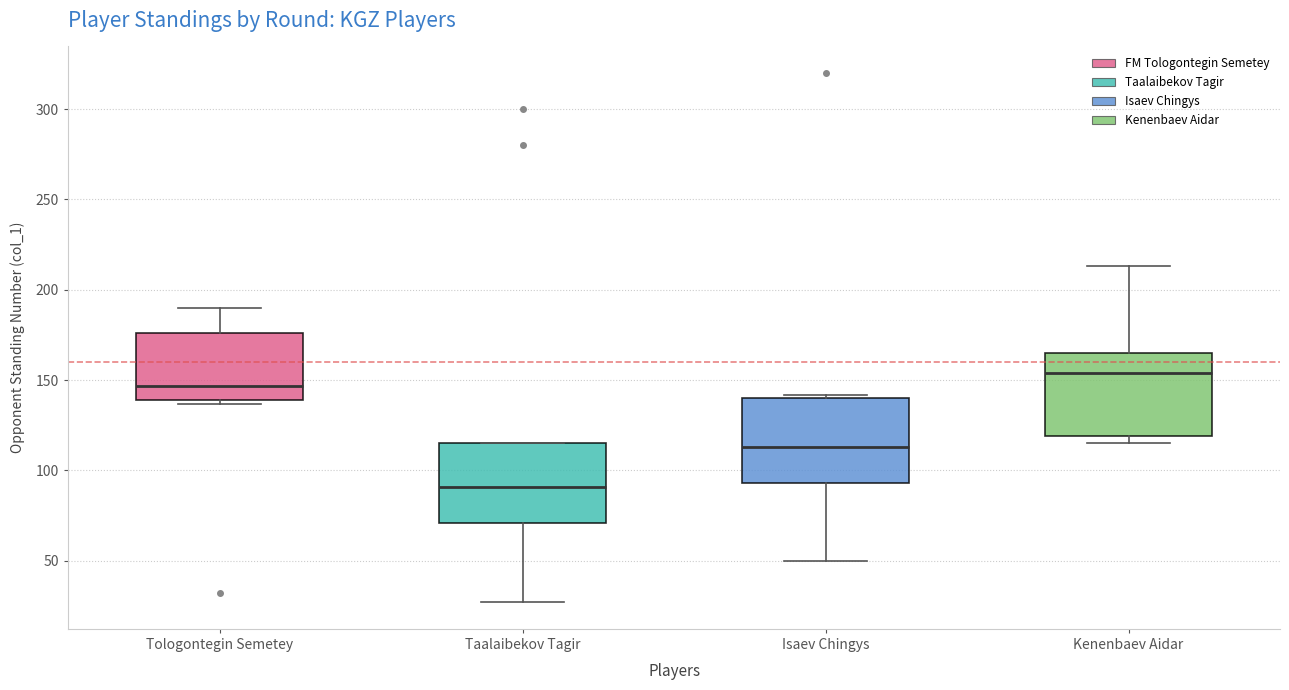

Where does the median line of the box for Isaev Chingys sit on the y-axis? The values are not printed on the chart, so give them approximately, as read against the axis.

115